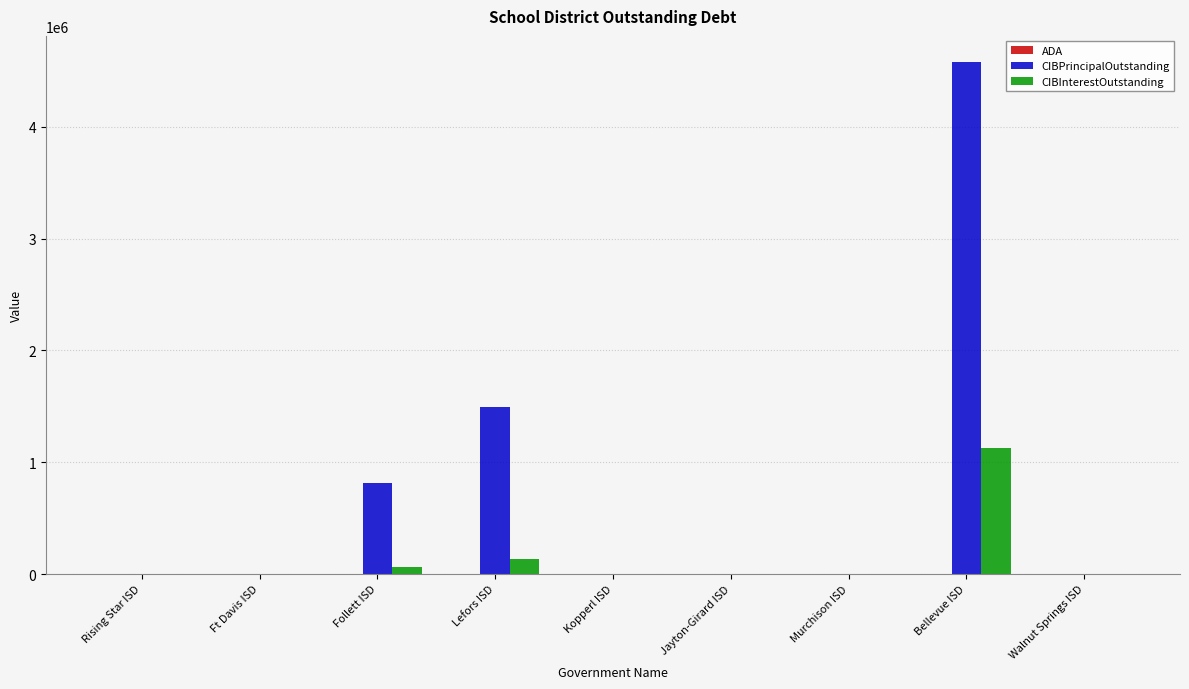

Which series has the largest total across all categories?

CIBPrincipalOutstanding